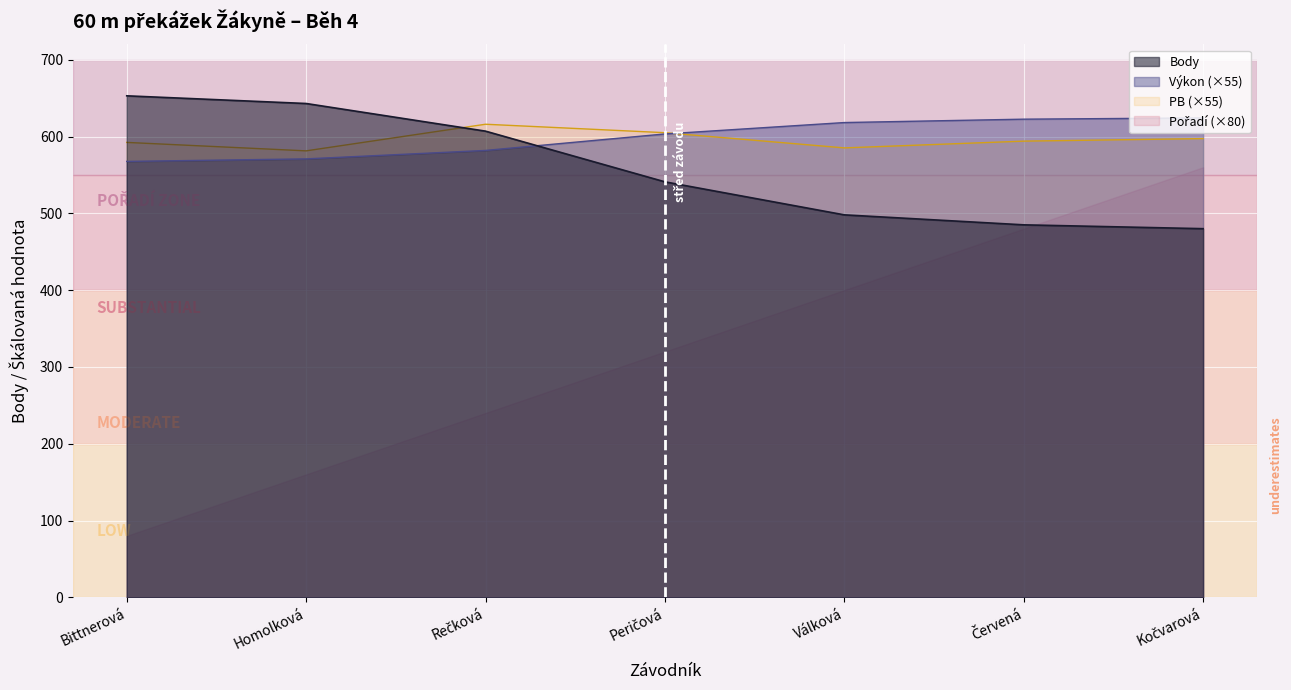

True or false: Body and Výkon (×55) intersect in this chart.

True